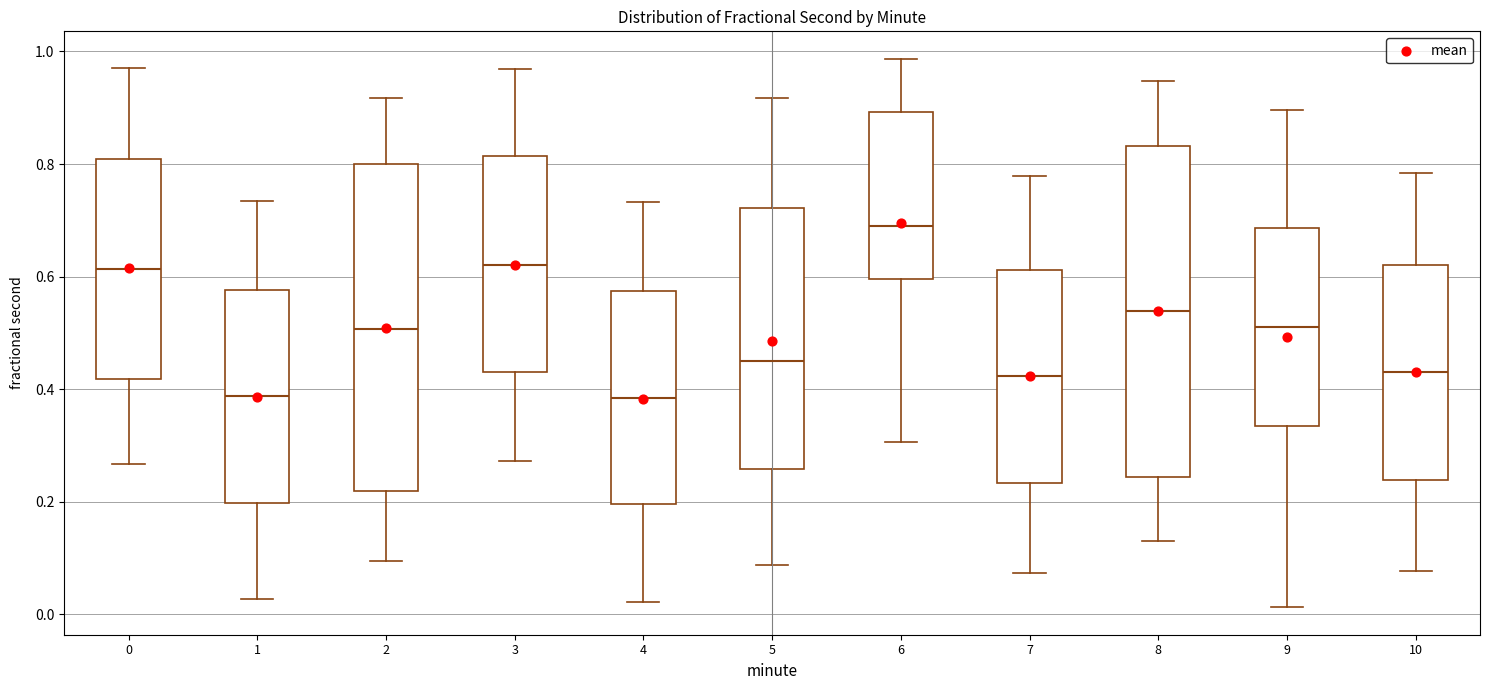

Reading left to right, transcribe this box plot: for each box, give where its median line is, the range the box spans, and where its two whiskers end, as read against the y-axis. The values are not printed on the chart, so give them approximately, as read against the axis.

0: median 0.62, box 0.42 to 0.80, whiskers 0.26 to 0.98
1: median 0.38, box 0.20 to 0.58, whiskers 0.02 to 0.74
2: median 0.50, box 0.22 to 0.80, whiskers 0.10 to 0.92
3: median 0.62, box 0.42 to 0.82, whiskers 0.28 to 0.96
4: median 0.38, box 0.20 to 0.58, whiskers 0.02 to 0.74
5: median 0.46, box 0.26 to 0.72, whiskers 0.08 to 0.92
6: median 0.68, box 0.60 to 0.90, whiskers 0.30 to 0.98
7: median 0.42, box 0.24 to 0.62, whiskers 0.08 to 0.78
8: median 0.54, box 0.24 to 0.84, whiskers 0.12 to 0.94
9: median 0.52, box 0.34 to 0.68, whiskers 0.02 to 0.90
10: median 0.44, box 0.24 to 0.62, whiskers 0.08 to 0.78